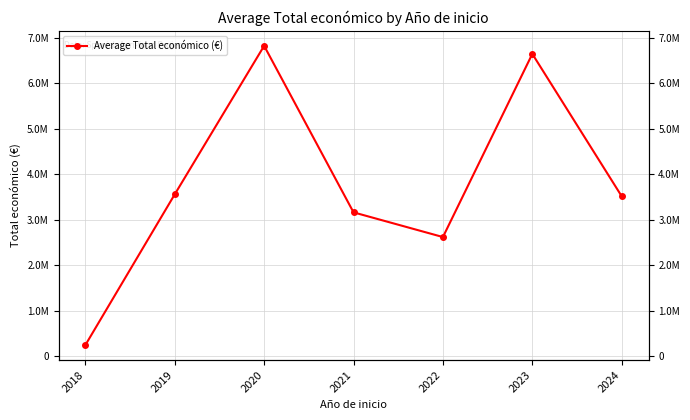

True or false: the data has more than 1 interior local peaks.

True